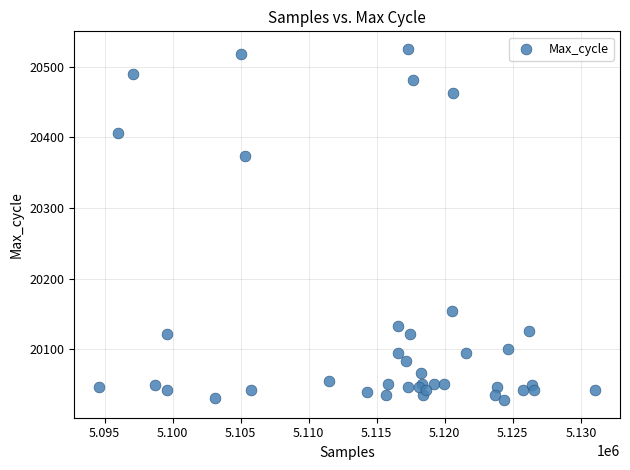

What Y value in the scatter plot is closest to 20276?

20374